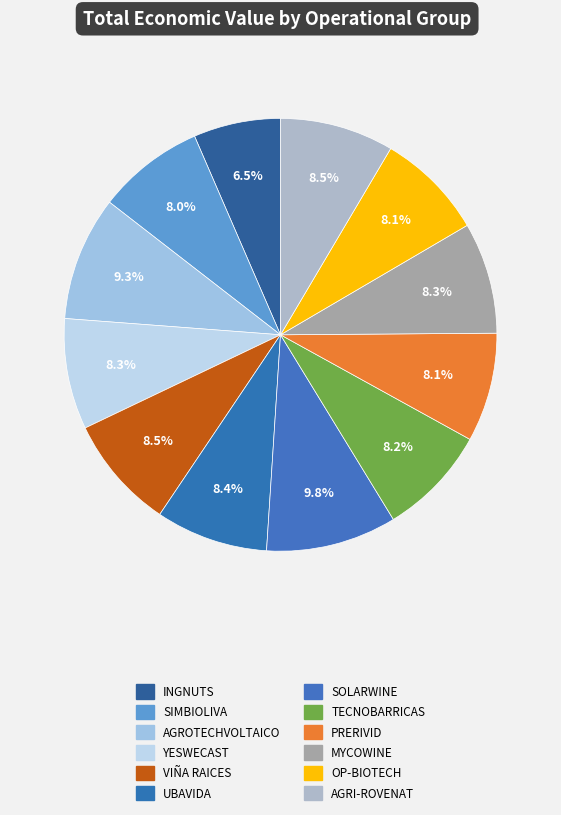

How many segments does this pie chart have?

12